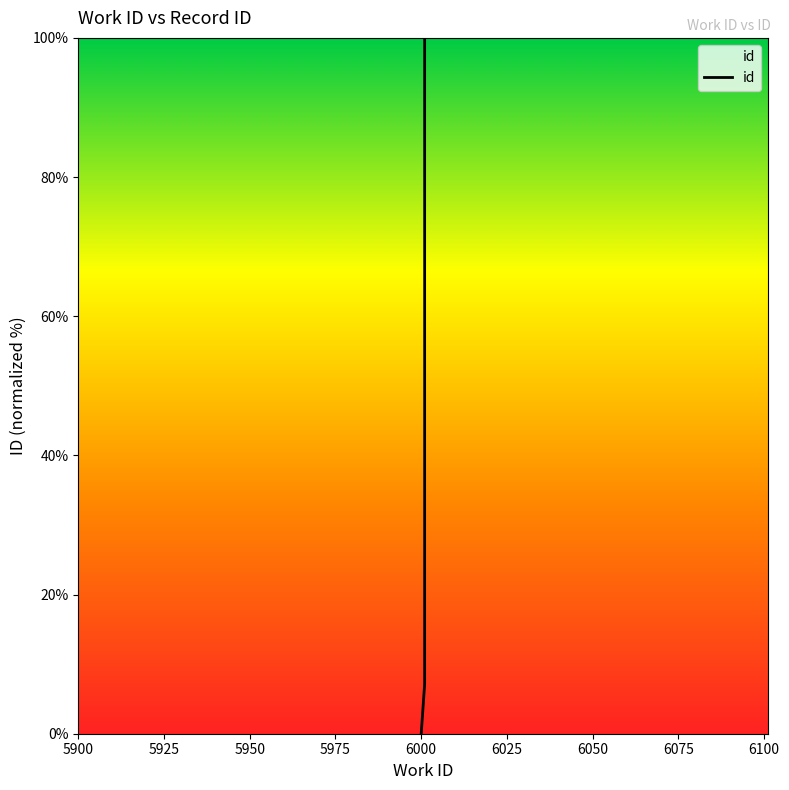

What is the difference between the values at 5925 and 5900?

7.1